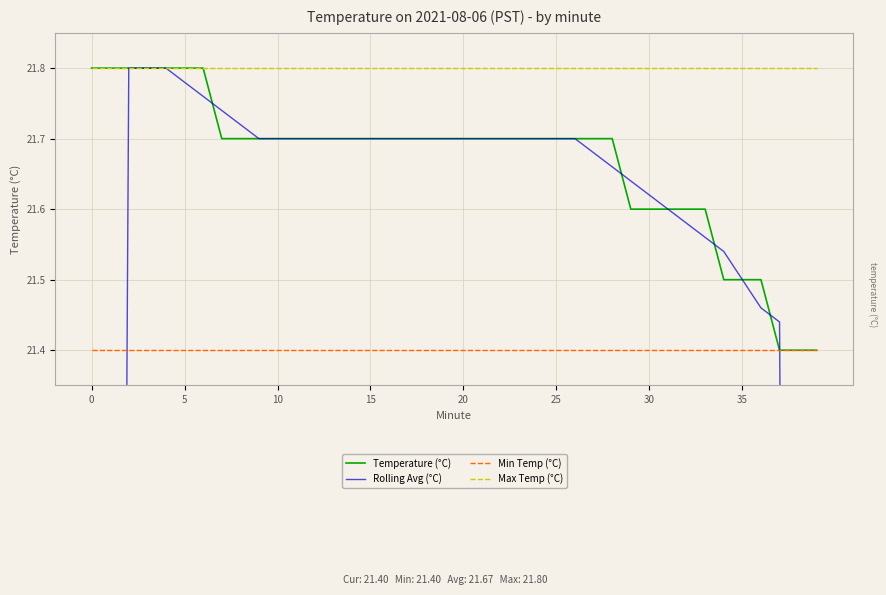

The value of Max Temp (°C) at 30 is 12.0. True or false?

False